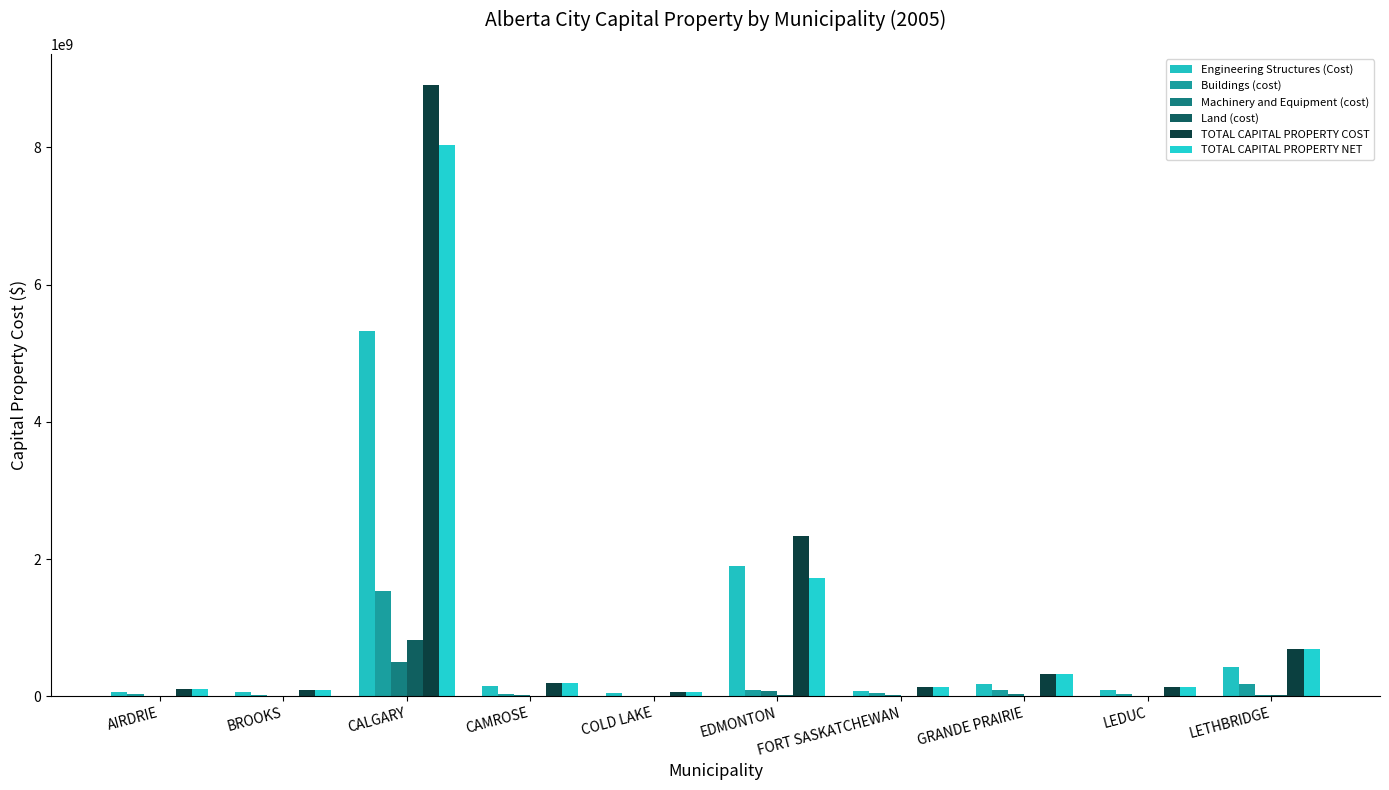

What is the sum of all Buildings (cost) values?

2047532362